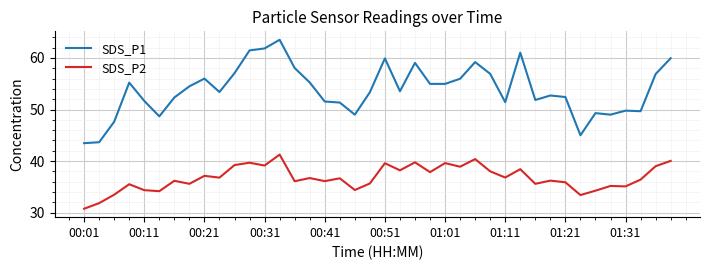

List the series in order of their overall mean, highest first.

SDS_P1, SDS_P2